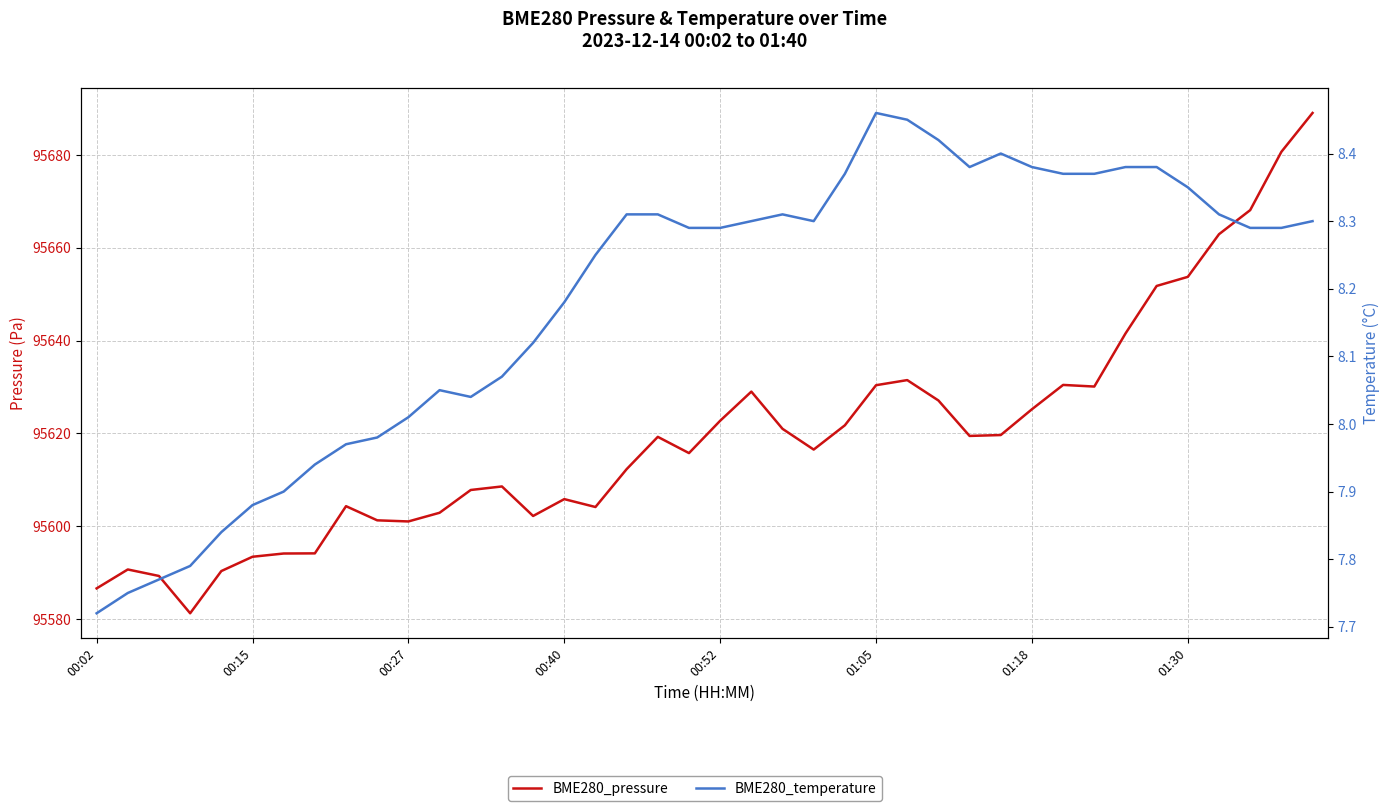

Does the chart display data point markers on the line(s)?

No